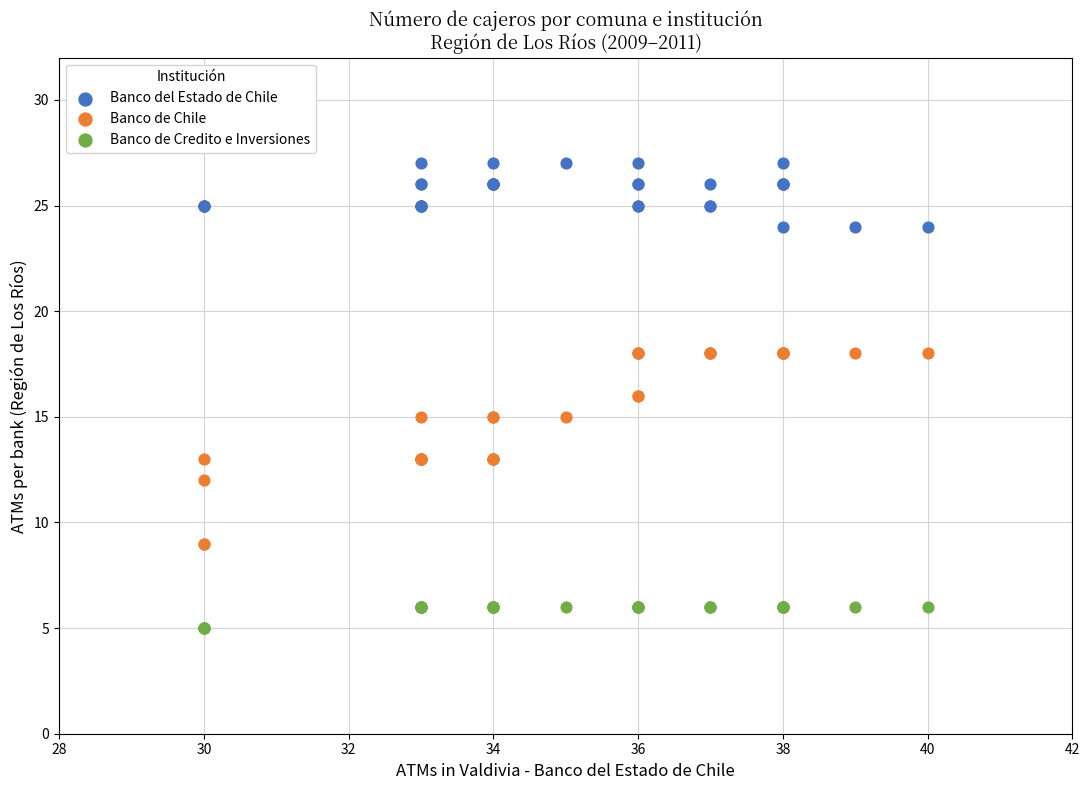

What are all the series names shown in the legend?

Banco del Estado de Chile, Banco de Chile, Banco de Credito e Inversiones